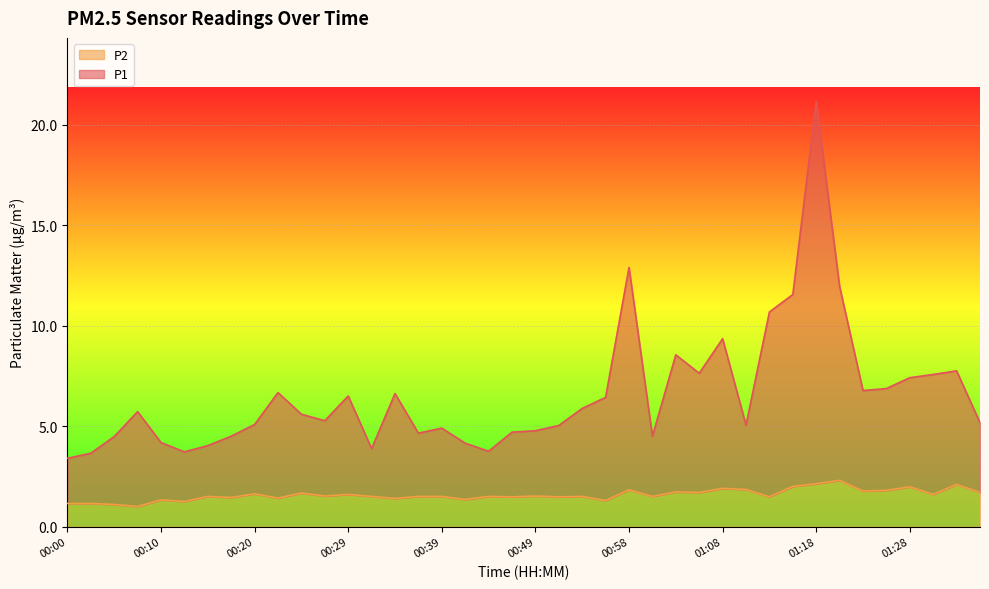

Does the chart display data point markers on the line(s)?

No